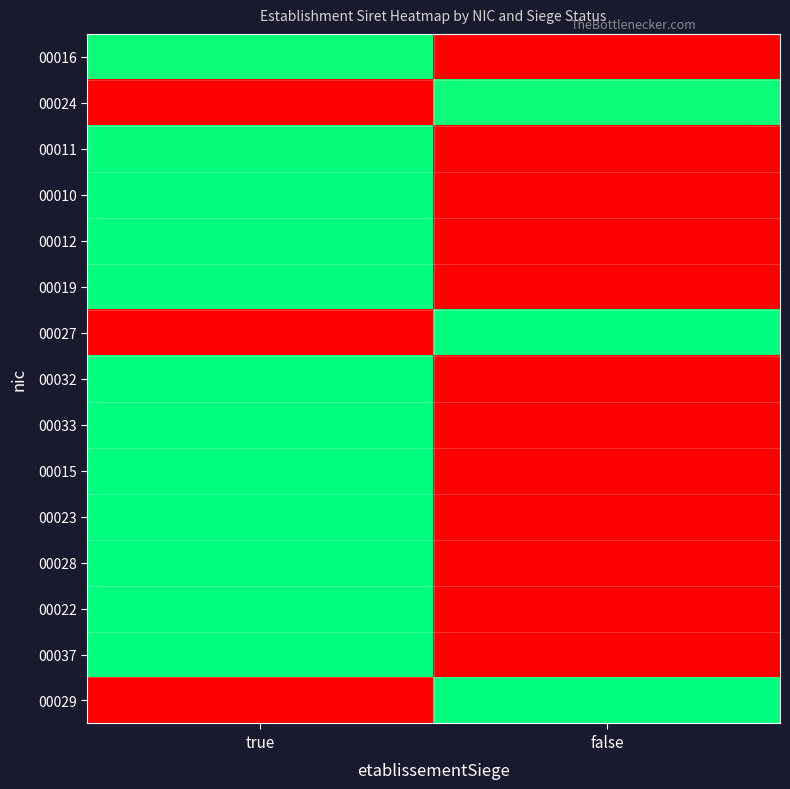

At which category is the sum across all series the highest?

true